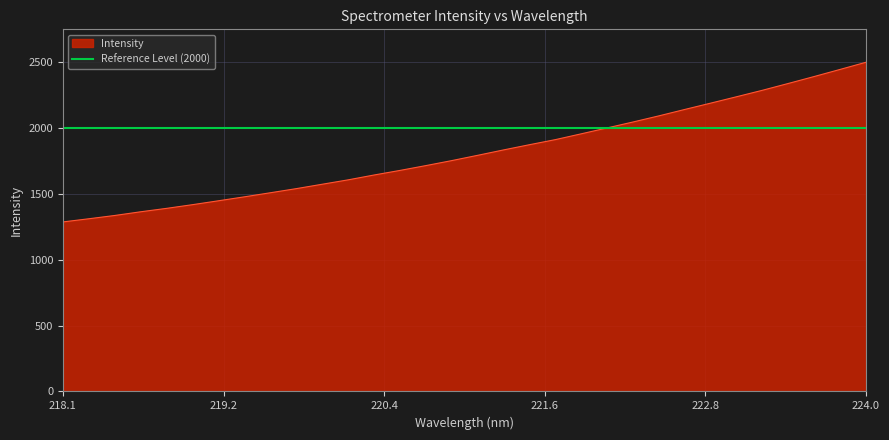

Which label corresponds to the largest value in the chart?

224.0